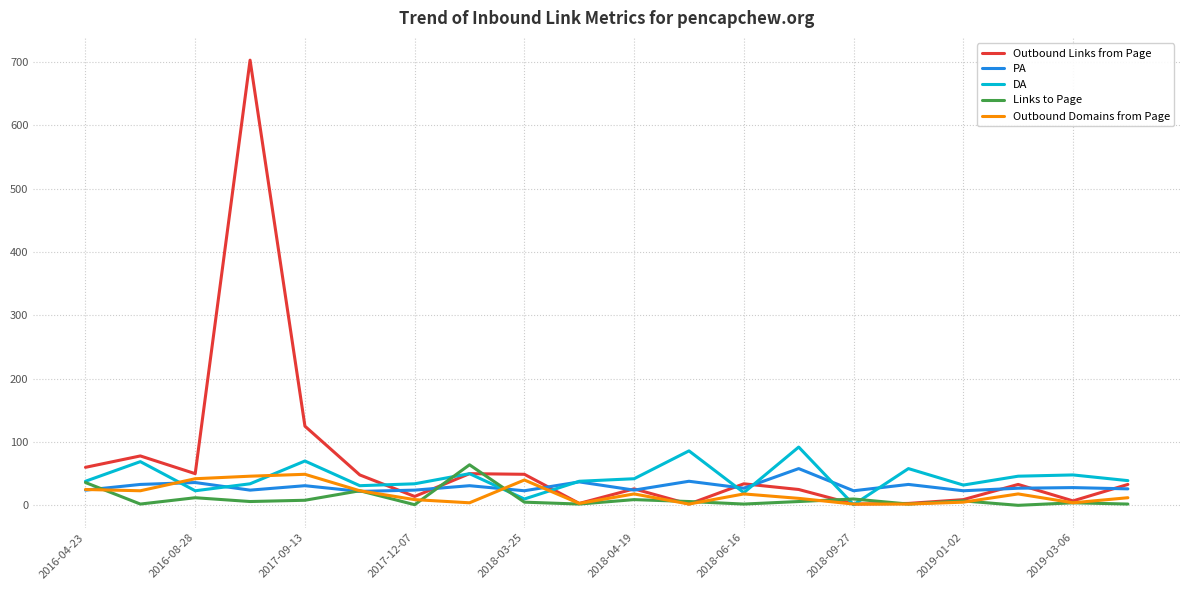

What is the maximum value for PA?

58